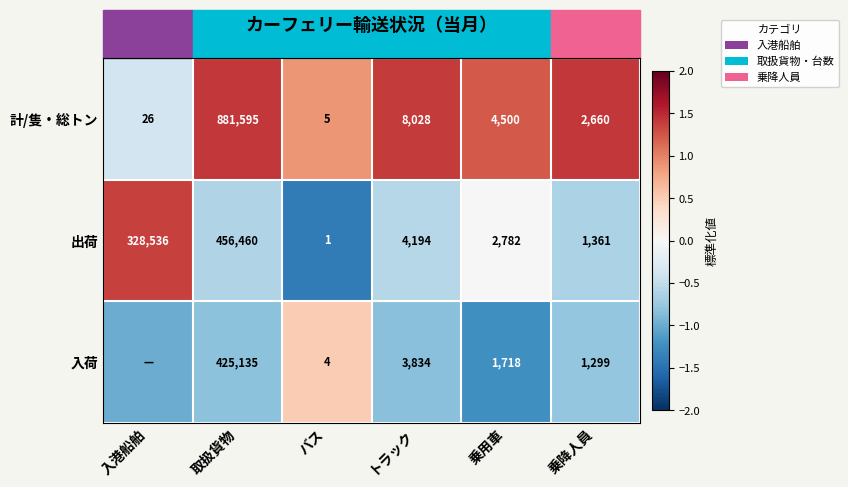

Count the number of categories in the chart.

6